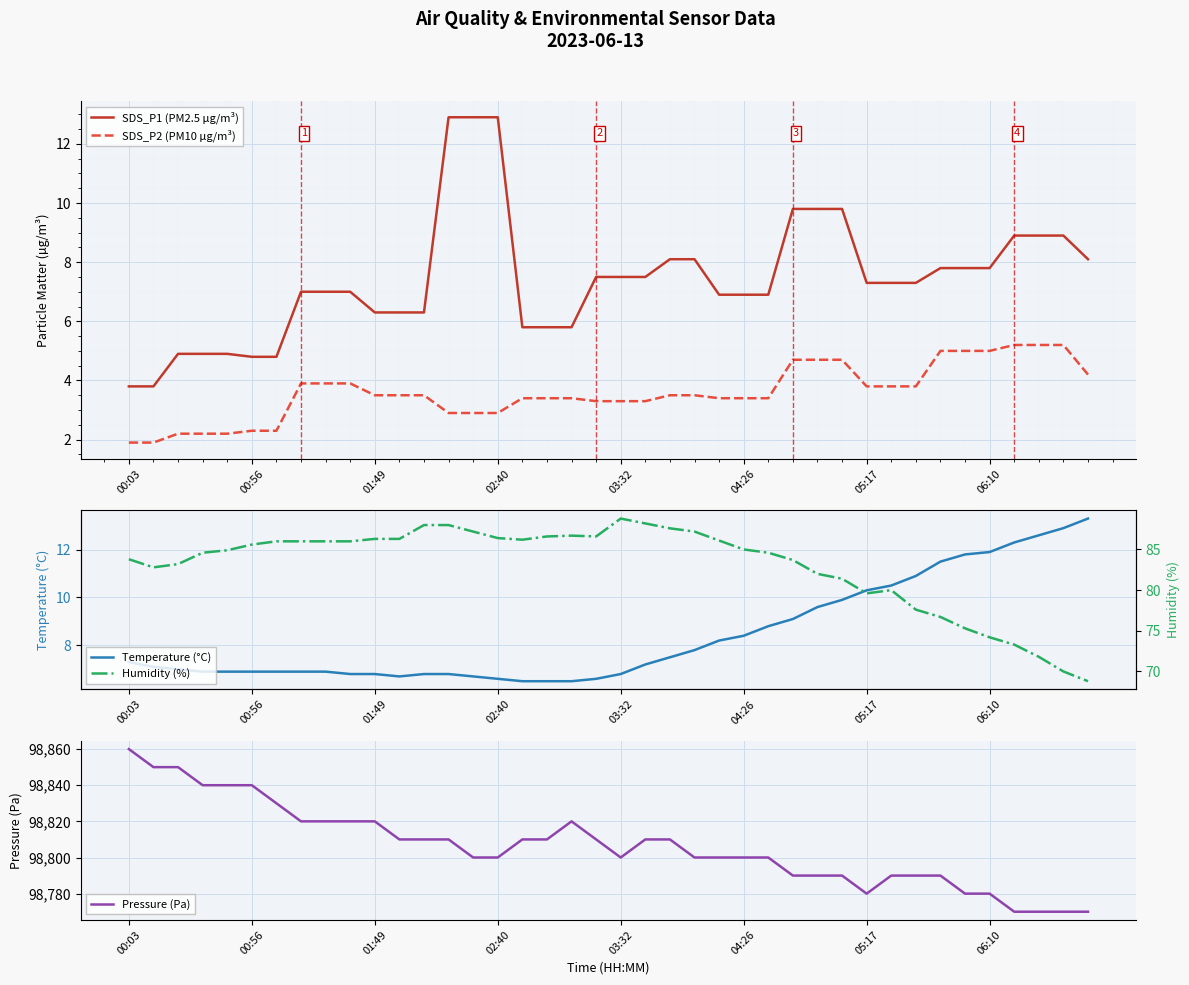

What is the lowest value of the SDS_P2 (PM10 µg/m³) series?

1.9